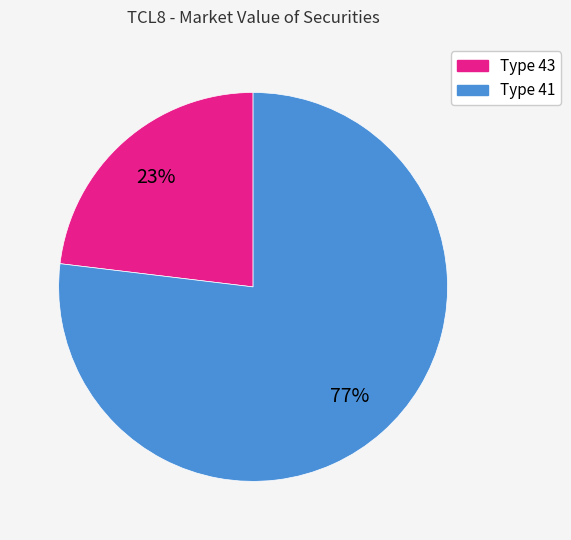

To the nearest percent, what is the difference between the largest and smallest slice percentages?

54%